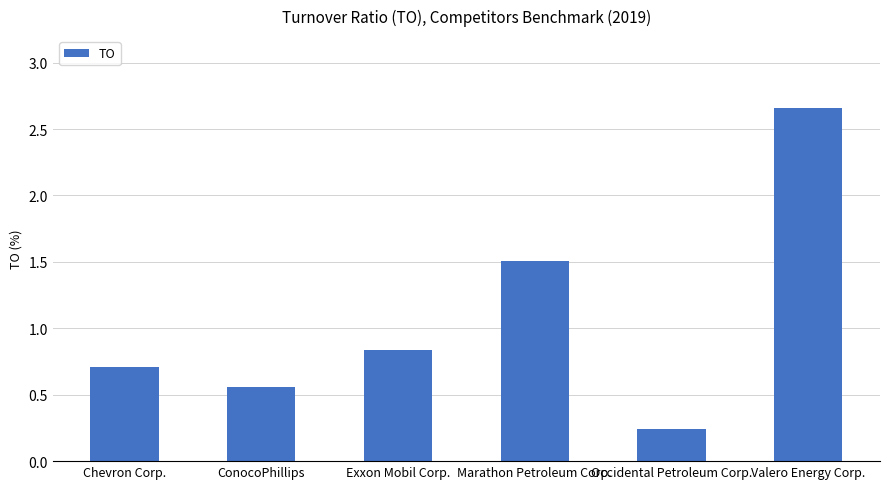

Which label corresponds to the smallest value in the chart?

Occidental Petroleum Corp.